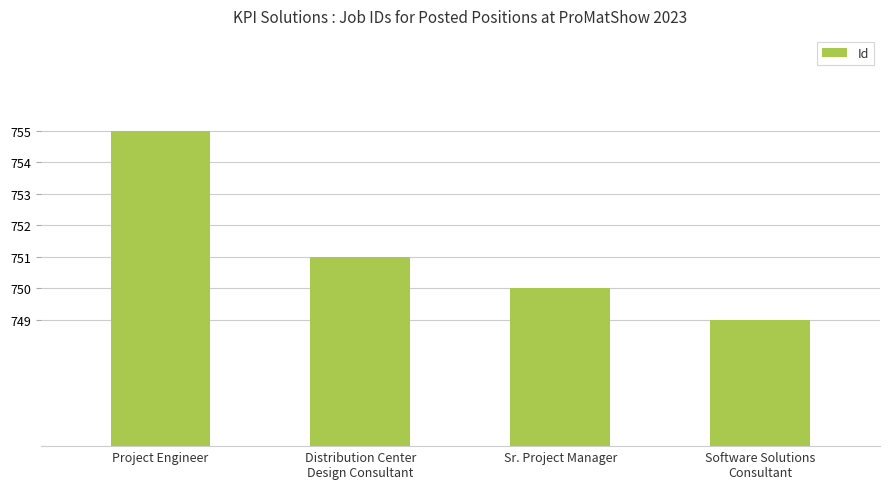

Rank the categories by value from lowest to highest.

Software Solutions
Consultant, Sr. Project Manager, Distribution Center
Design Consultant, Project Engineer